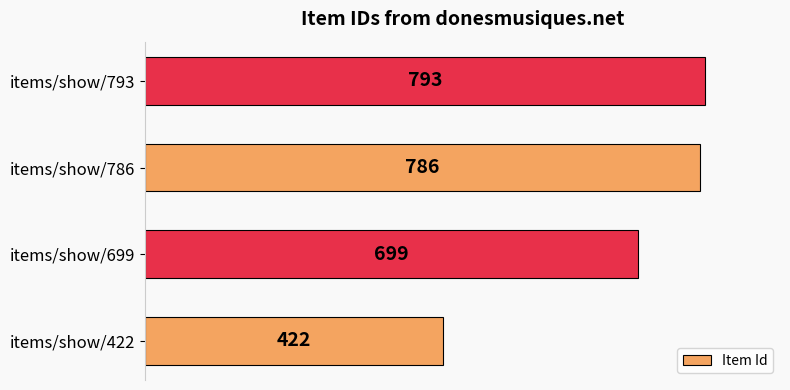

What is the average value?

675